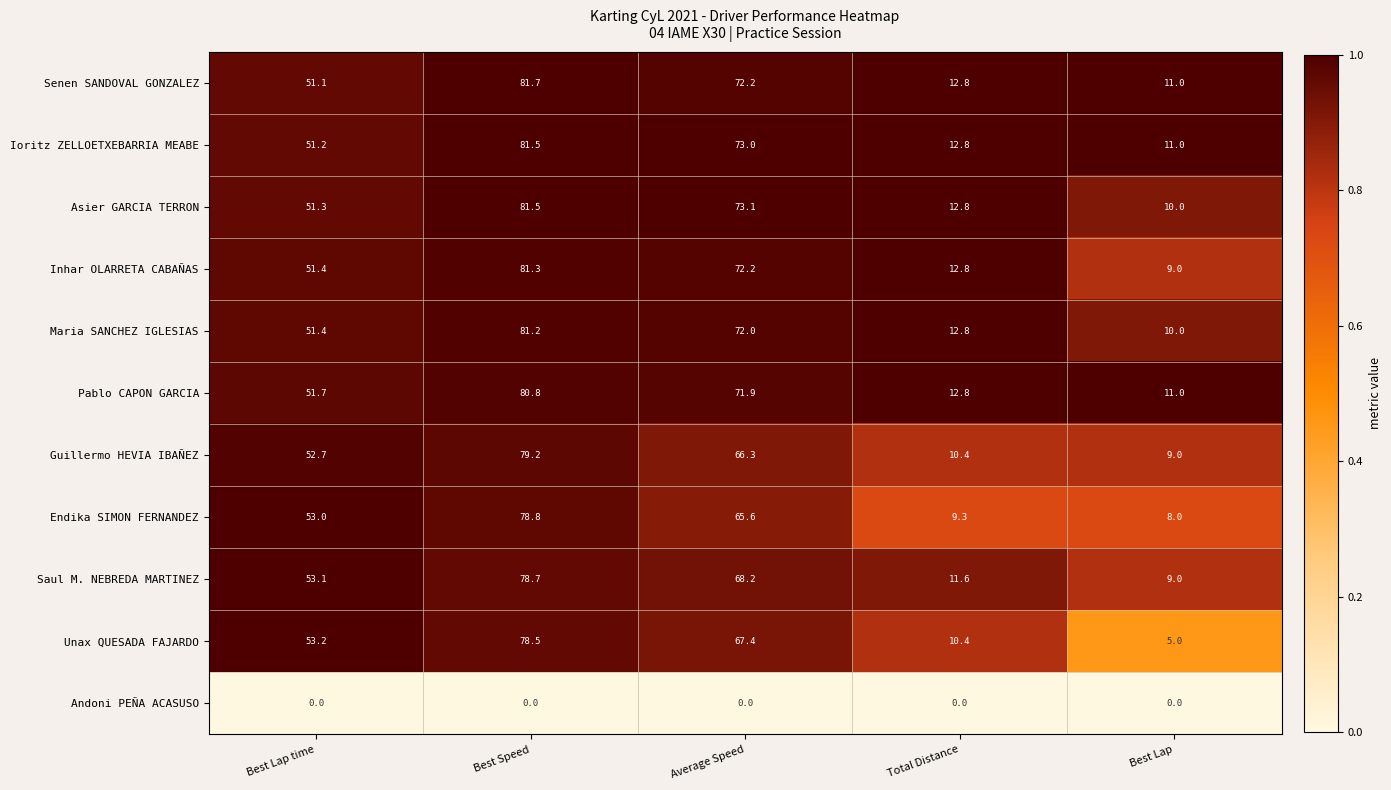

The value of Guillermo HEVIA IBAÑEZ at Average Speed is 66.3. True or false?

True